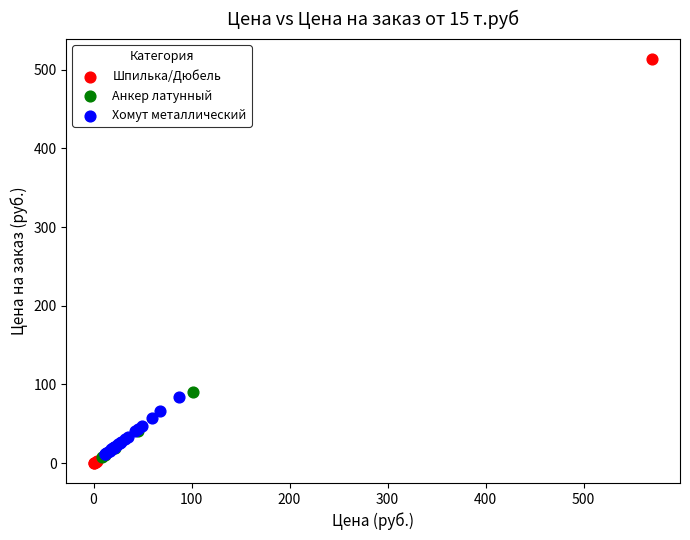

Which series contains the highest Y value?

Шпилька/Дюбель